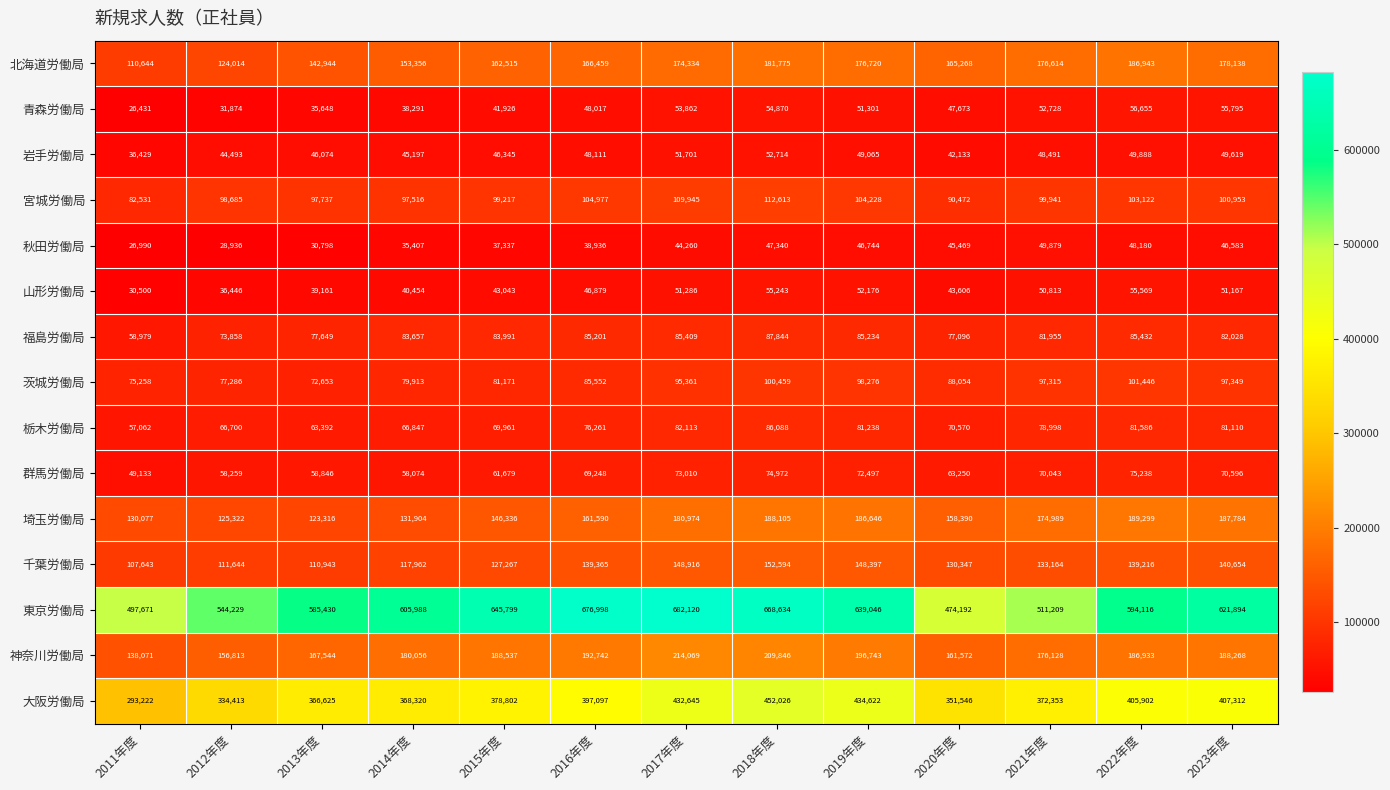

What is the total value across all series at 2013年度?

2018760